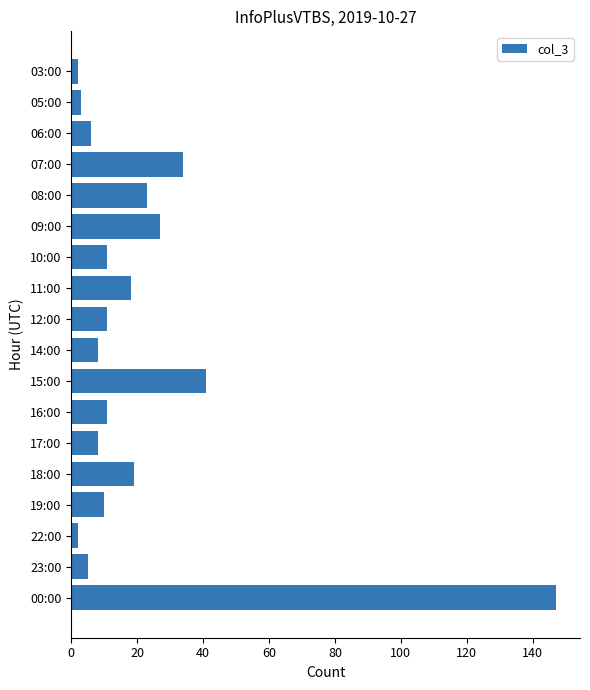

Is it true that the value at 23:00 is 5?

True